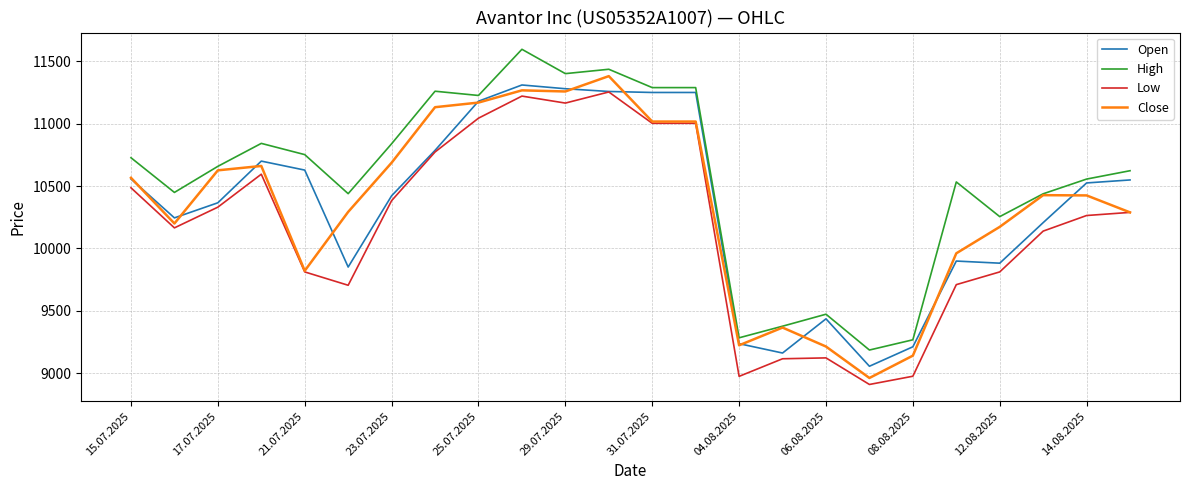

What is the greatest value displayed?

11596